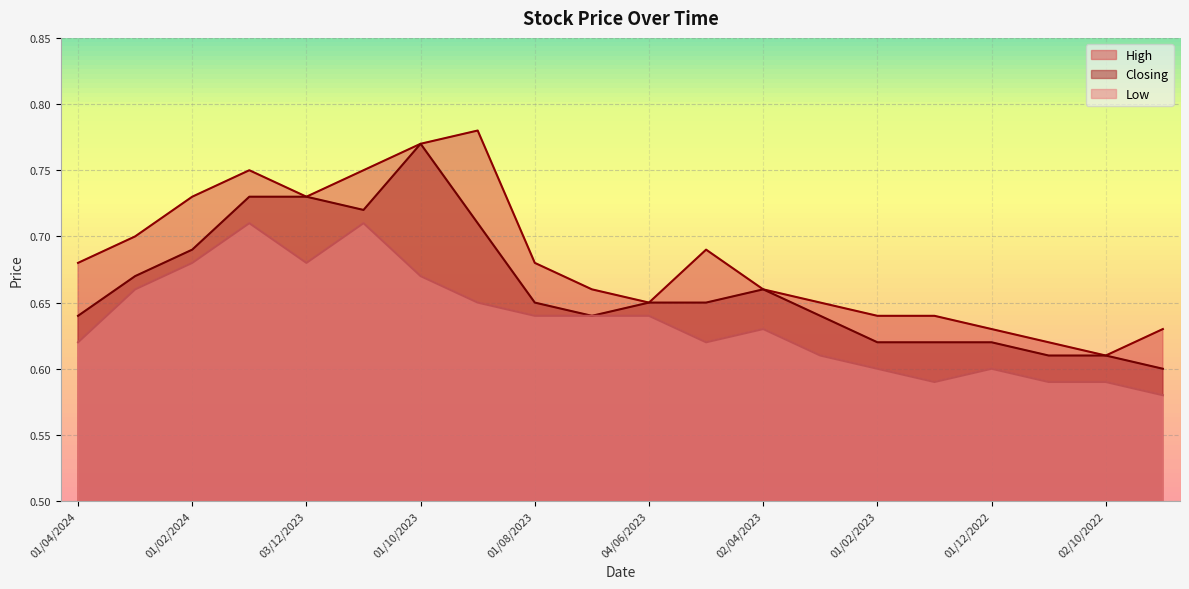

Rank the categories by High value from highest to lowest.

03/09/2023, 01/10/2023, 02/01/2024, 01/11/2023, 01/02/2024, 03/12/2023, 03/03/2024, 01/05/2023, 01/04/2024, 01/08/2023, 02/07/2023, 02/04/2023, 04/06/2023, 01/03/2023, 01/02/2023, 02/01/2023, 01/12/2022, 01/09/2022, 01/11/2022, 02/10/2022